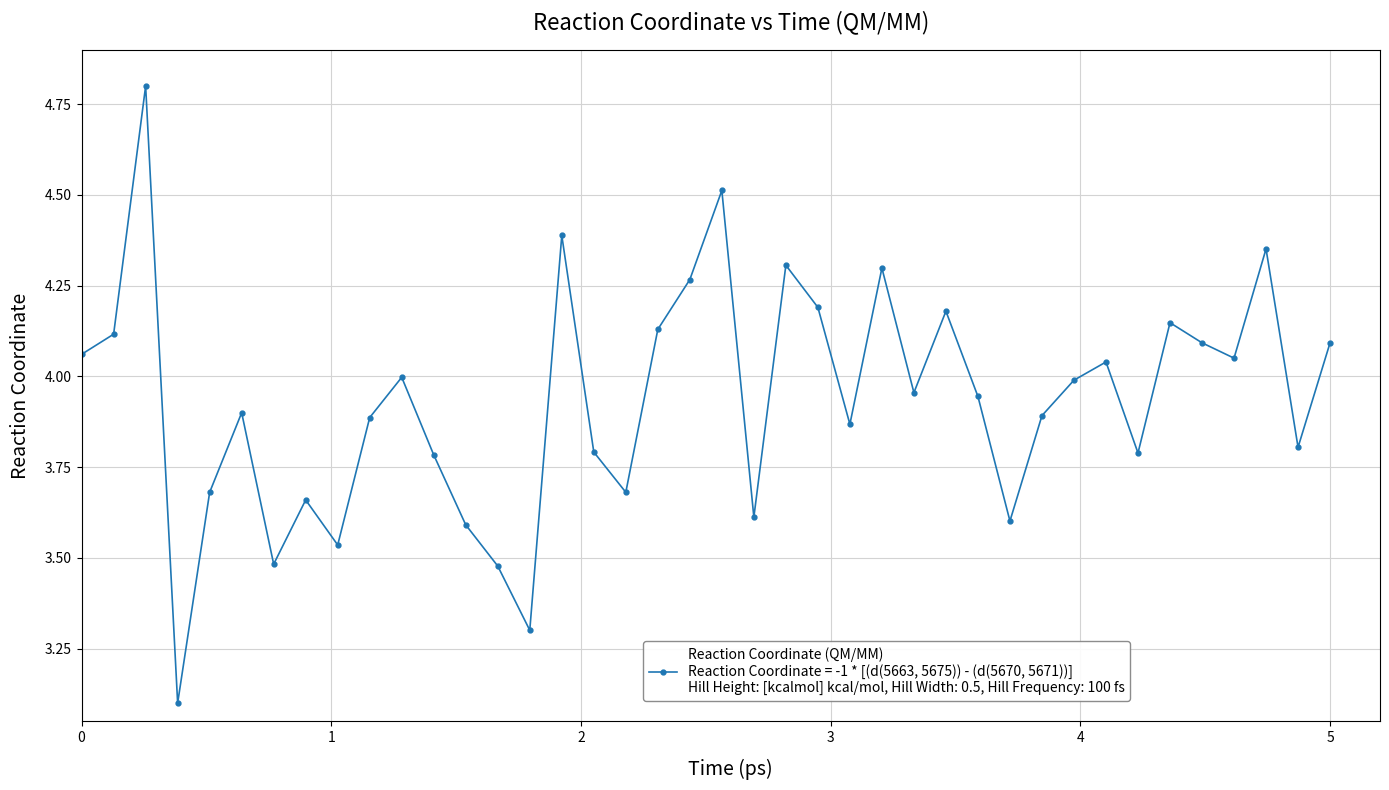

What is the sum of all values?

157.3